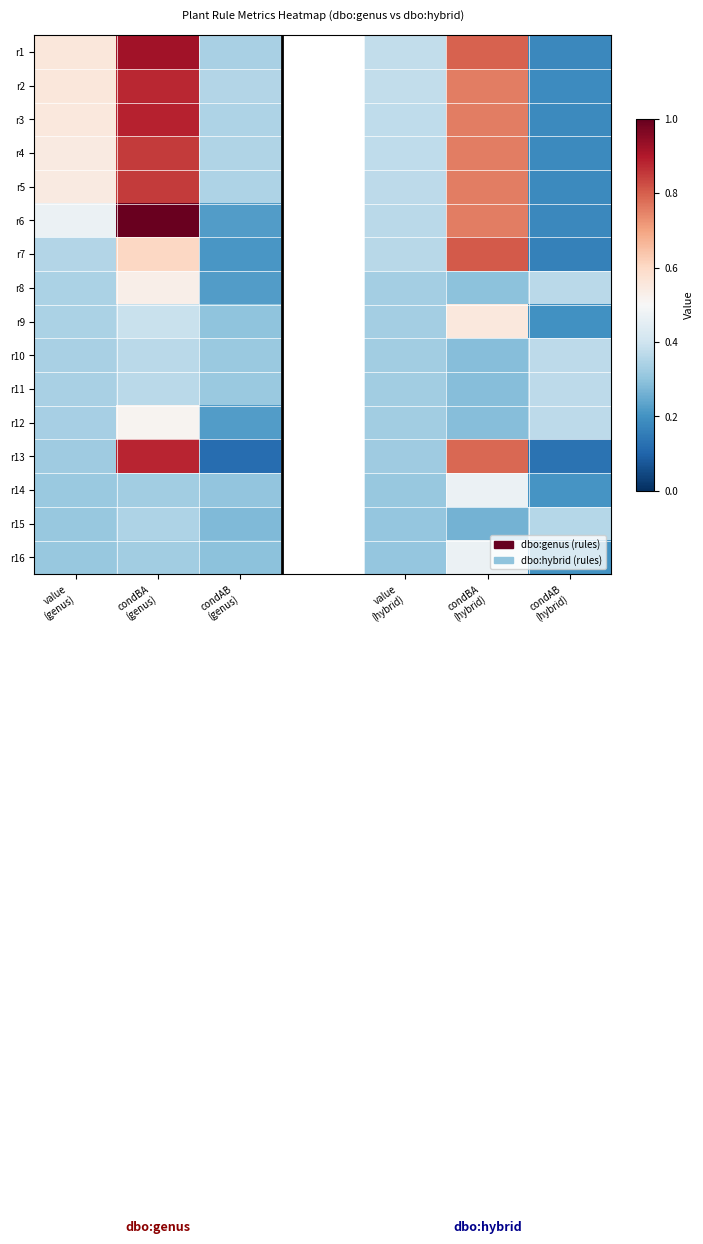

At condBA (genus), list the series in order from smallest to largest.

r16, r14, r15, r10, r11, r9, r12, r8, r7, r4, r5, r2, r13, r3, r1, r6